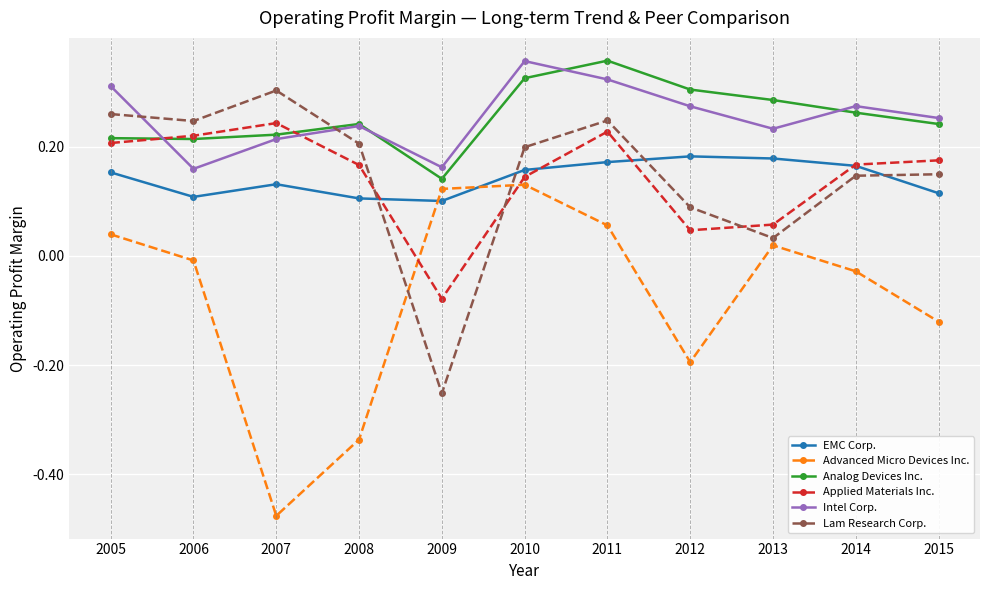

Where is Lam Research Corp. nearest to the value 0?

2013